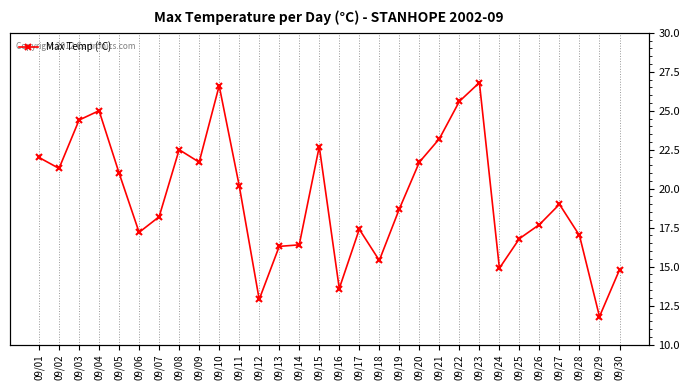

What is the value of the 24th point from the left?

14.9